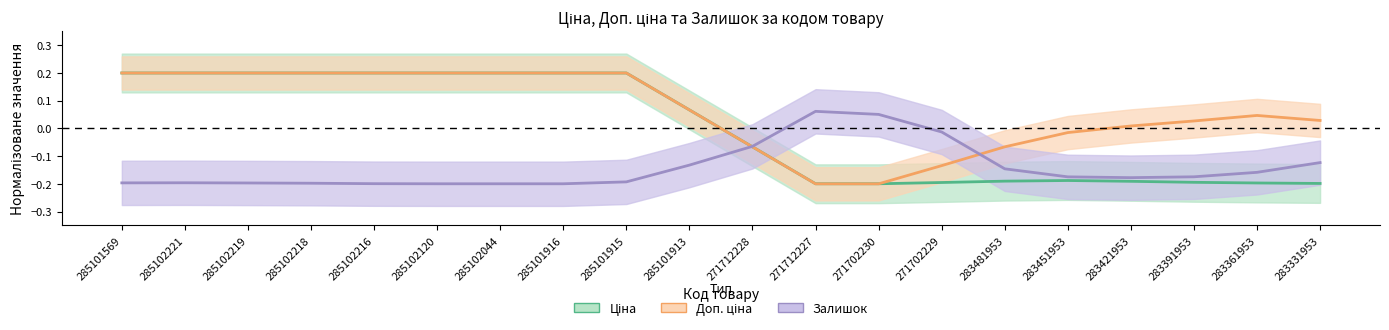

Is the value of Доп. ціна at 285102044 greater than the value of Ціна at 283481953?

Yes